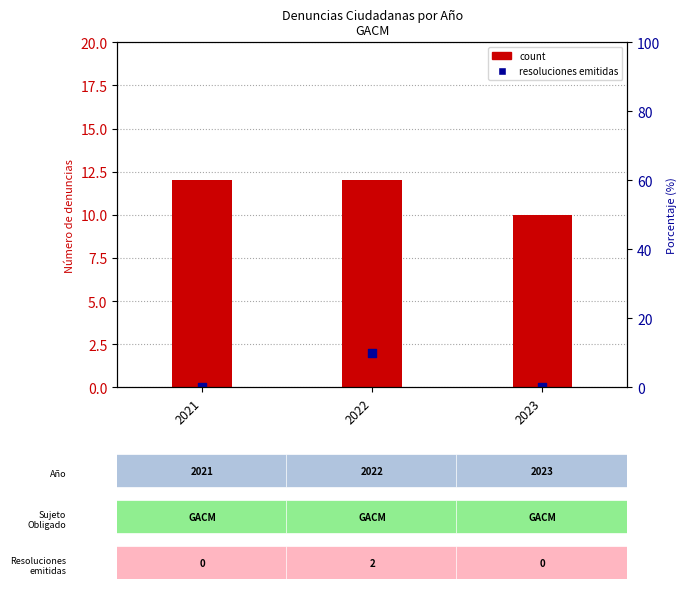

At how many categories does at least one series exceed 4?

3